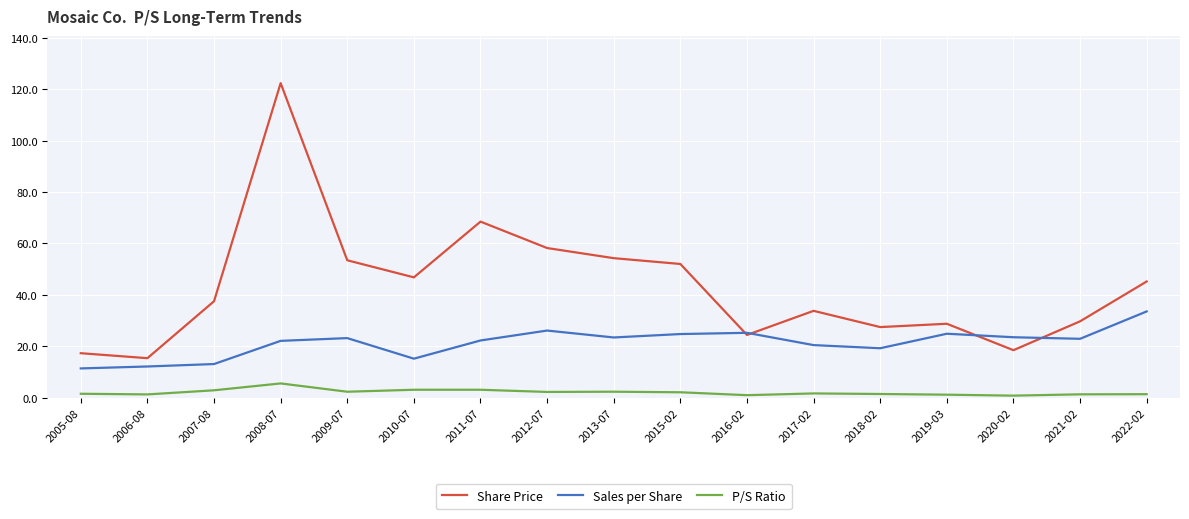

List the series in order of their peak value, highest first.

Share Price, Sales per Share, P/S Ratio